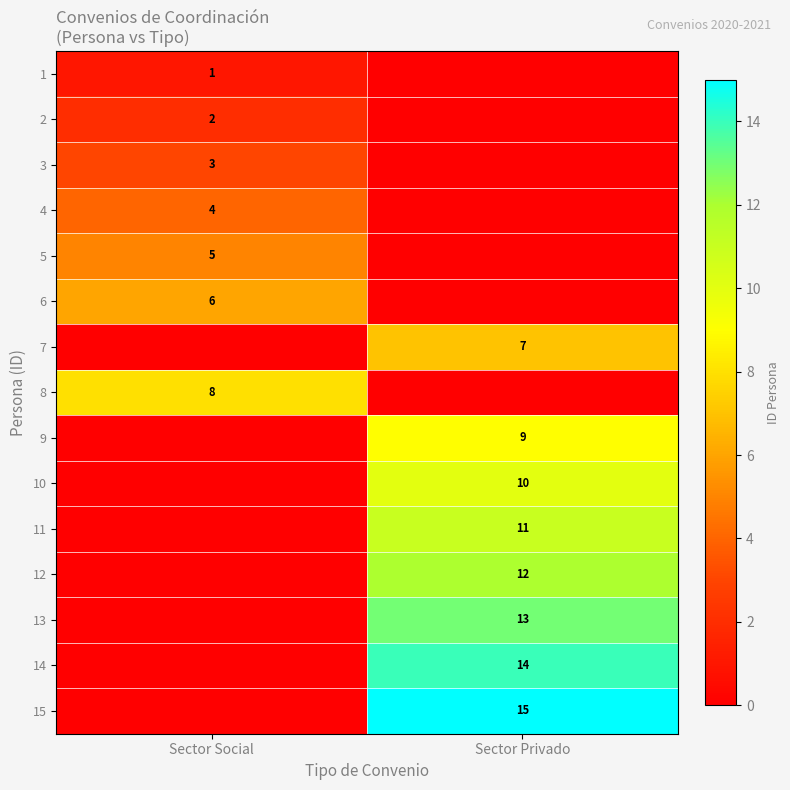

What is the total value across all series at Sector Social?

29